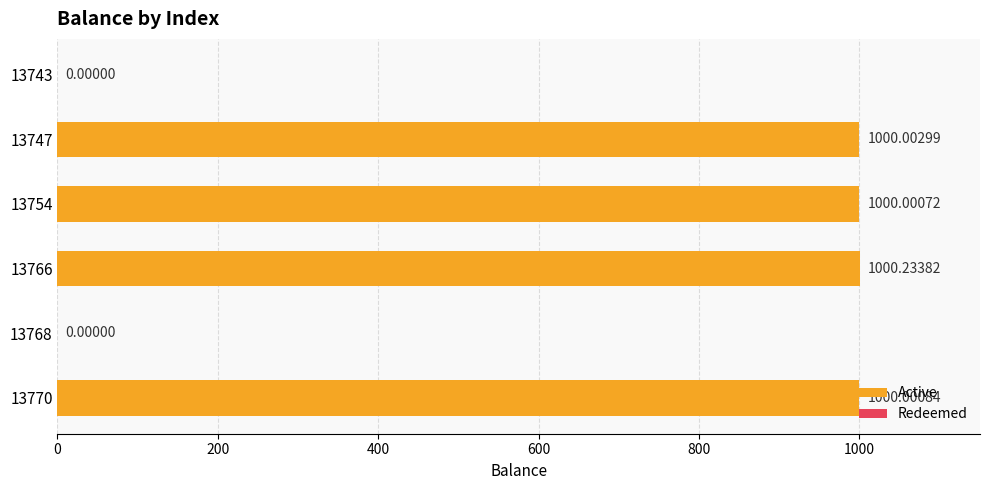

Are the bars grouped side by side (vs. stacked)?

No